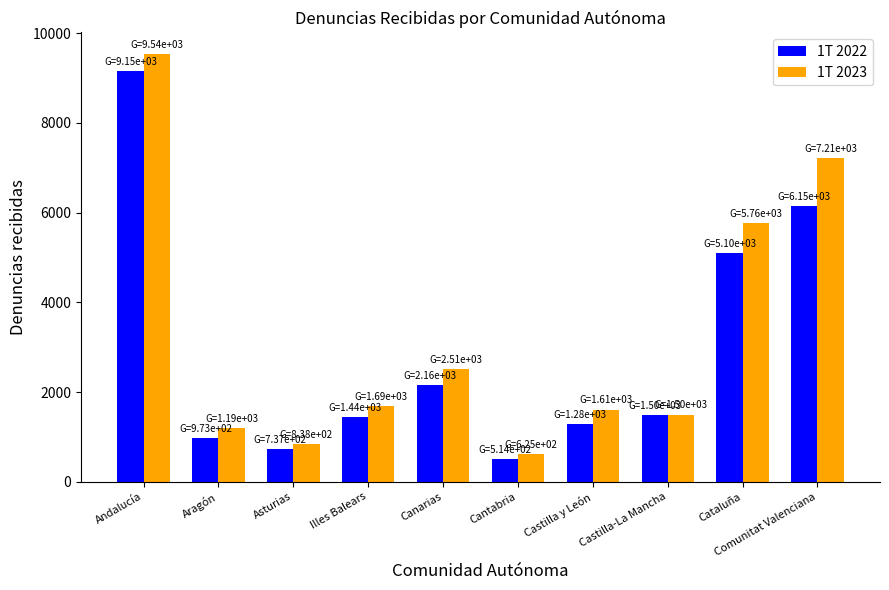

At which label does 1T 2023 reach its minimum?

Cantabria